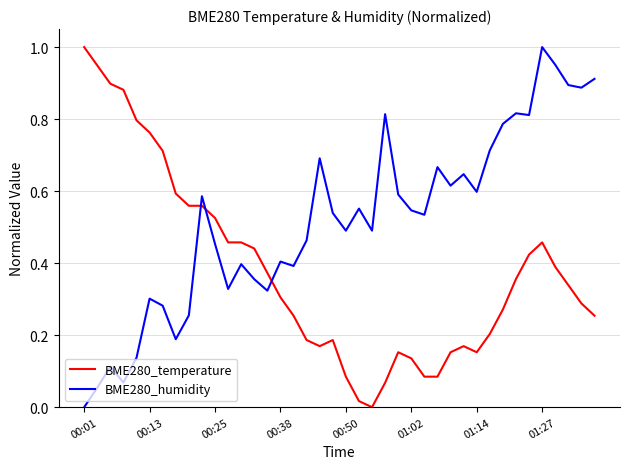

How many intersections are there between BME280_temperature and BME280_humidity?

3